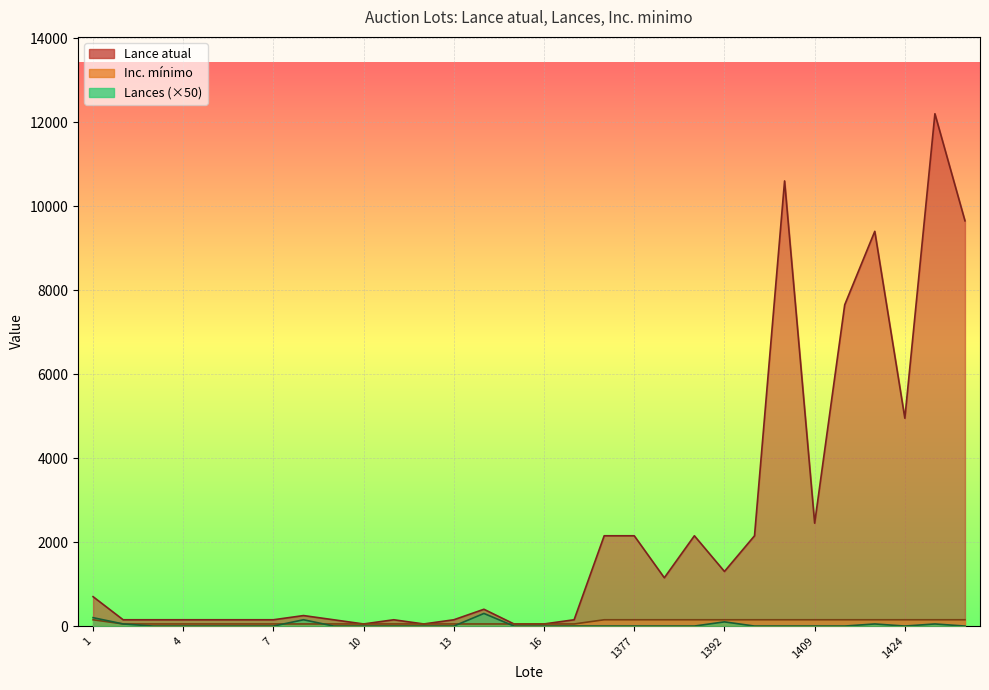

How many interior local valleys does the Lance atual series have?

6